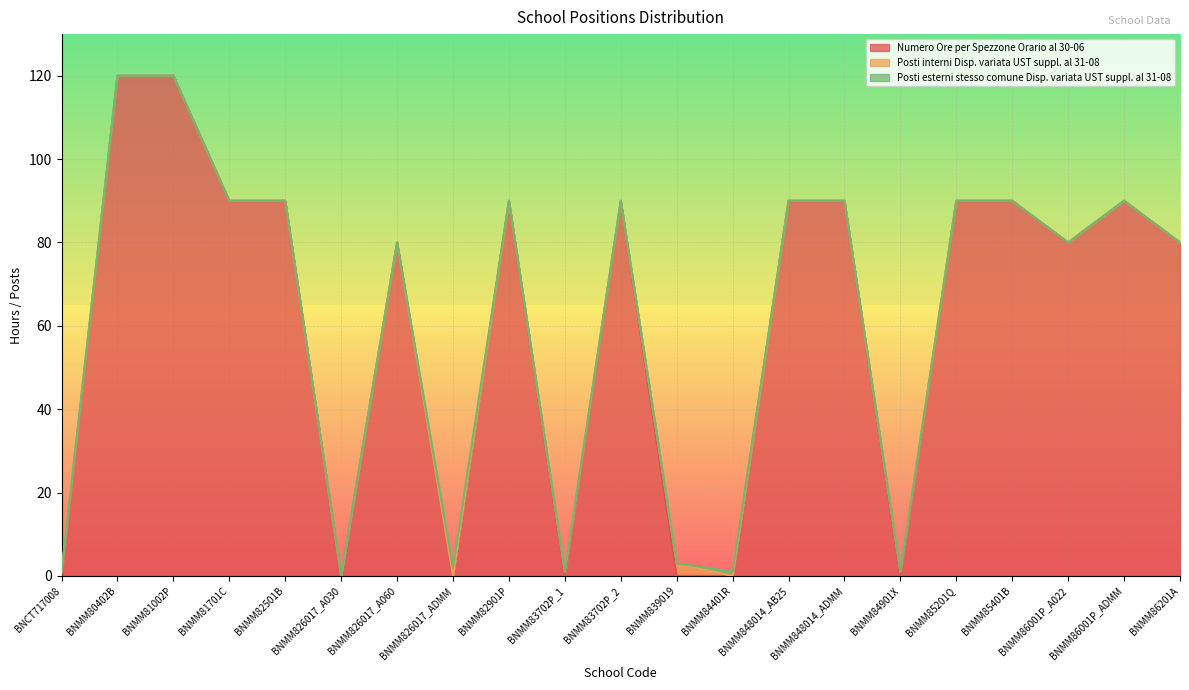

Count the Posti interni Disp. variata UST suppl. al 31-08 values in the range 0 to 1.

20